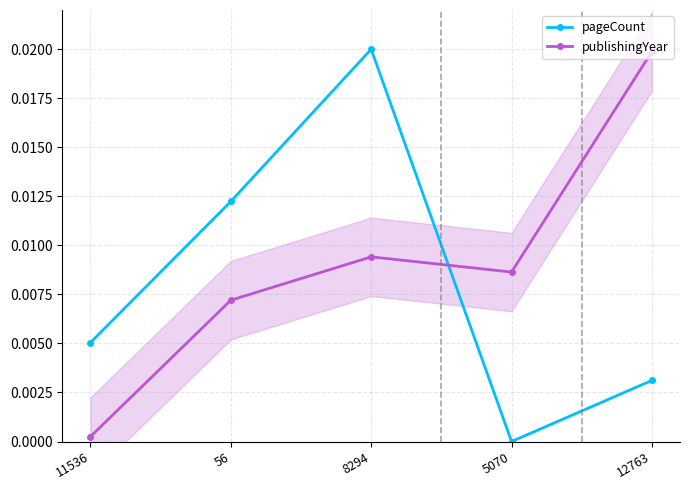

Which series has the largest range (max minus min)?

pageCount